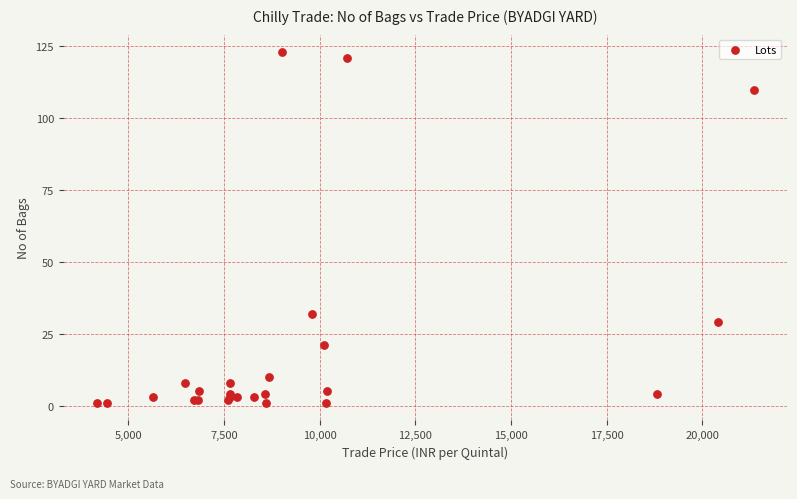

What Y value in the scatter plot is closest to 62?

32